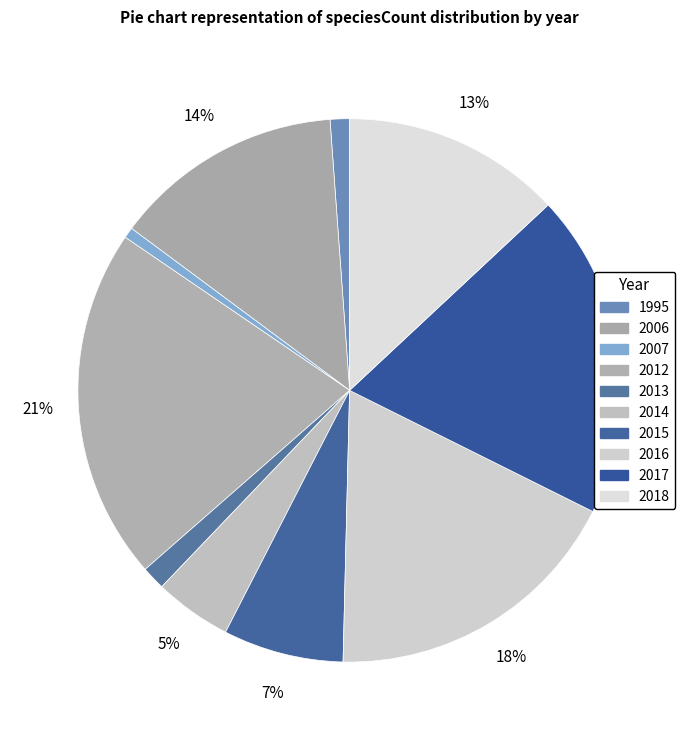

How many segments does this pie chart have?

10